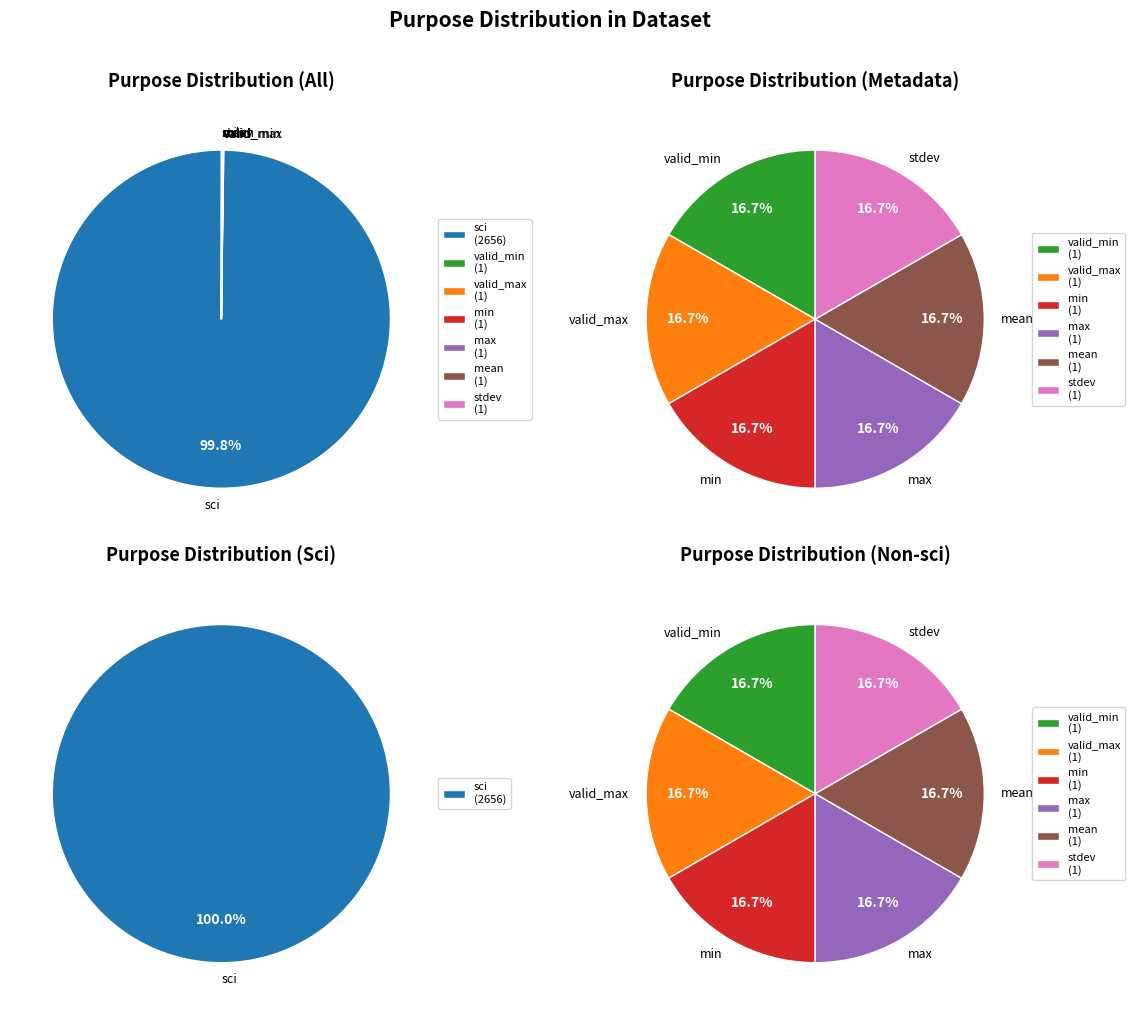

Approximately how many times larger is the value at max compared to min?

1.0